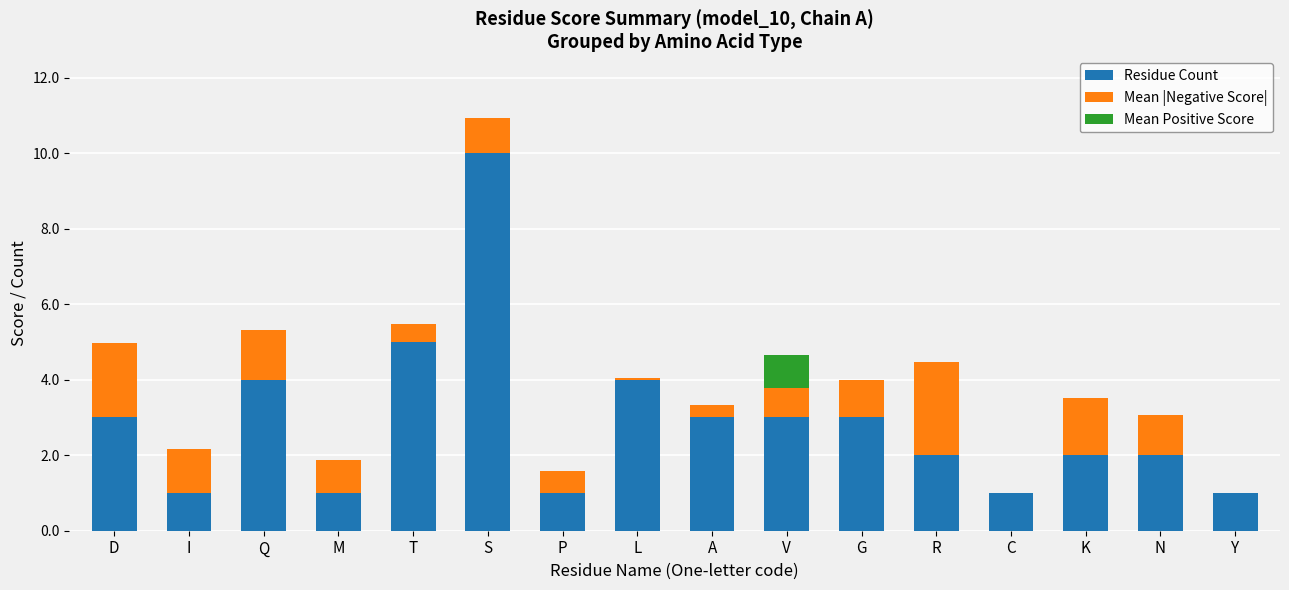

Where is Residue Count nearest to the value 5?

T